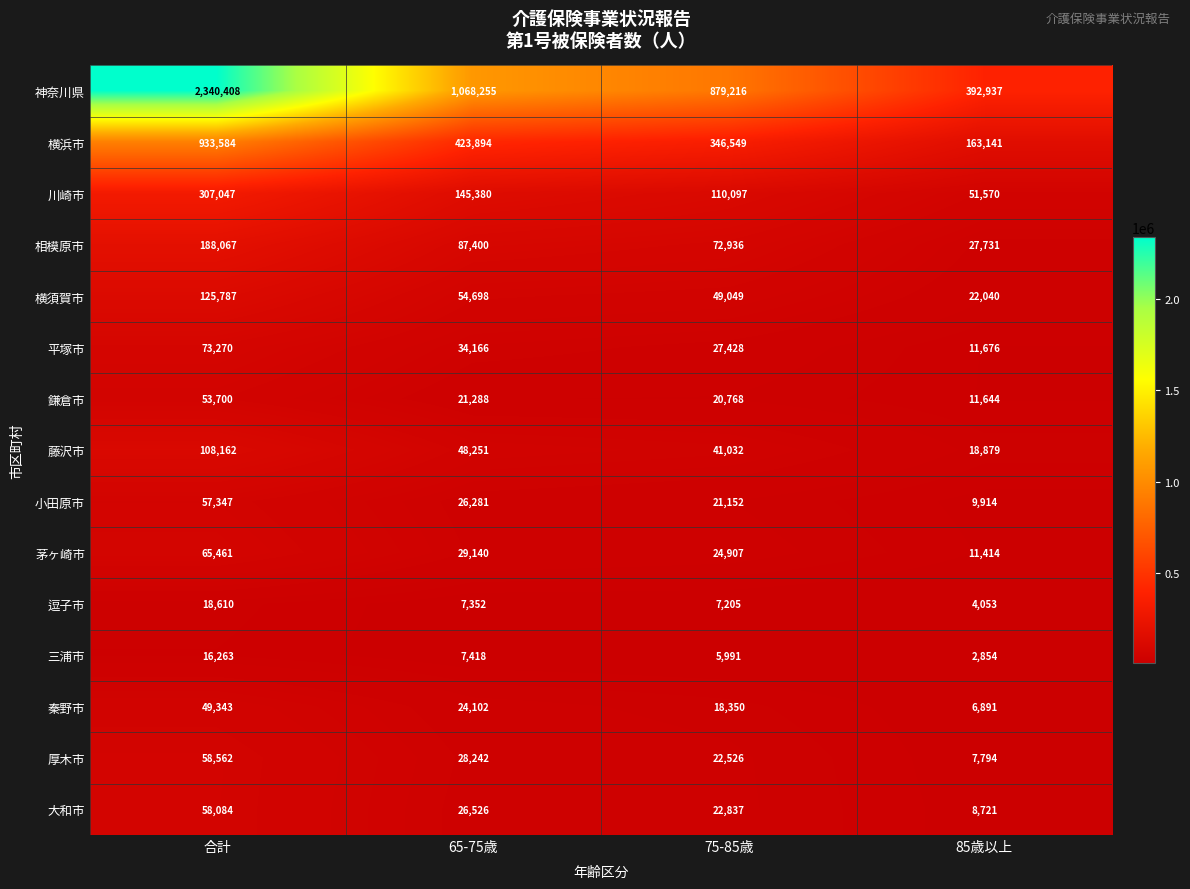

How many series are shown in this chart?

15